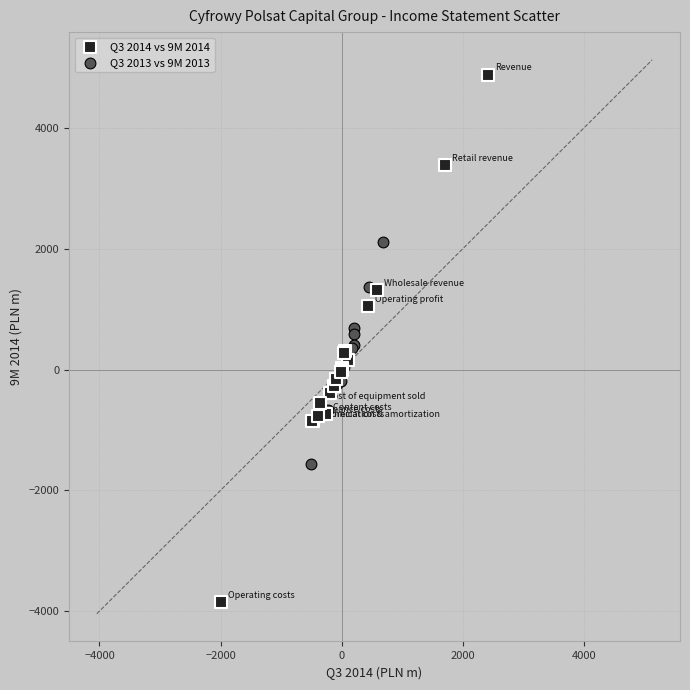

Which series has the widest spread of Y values?

Q3 2014 vs 9M 2014